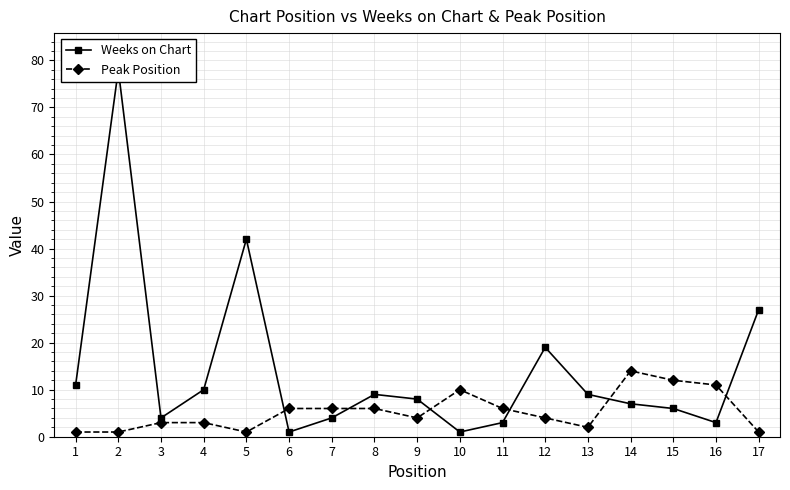

What is the difference between the maximum and minimum values in the Weeks on Chart series?

77